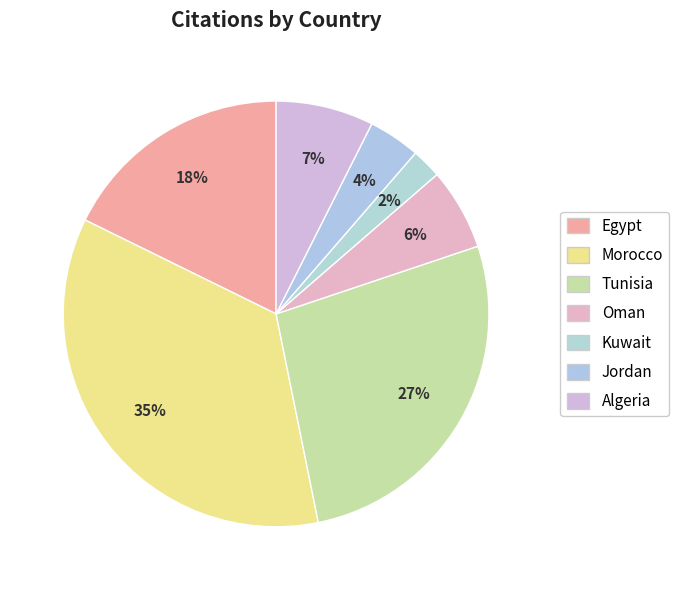

Rank the categories by value from highest to lowest.

Morocco, Tunisia, Egypt, Algeria, Oman, Jordan, Kuwait